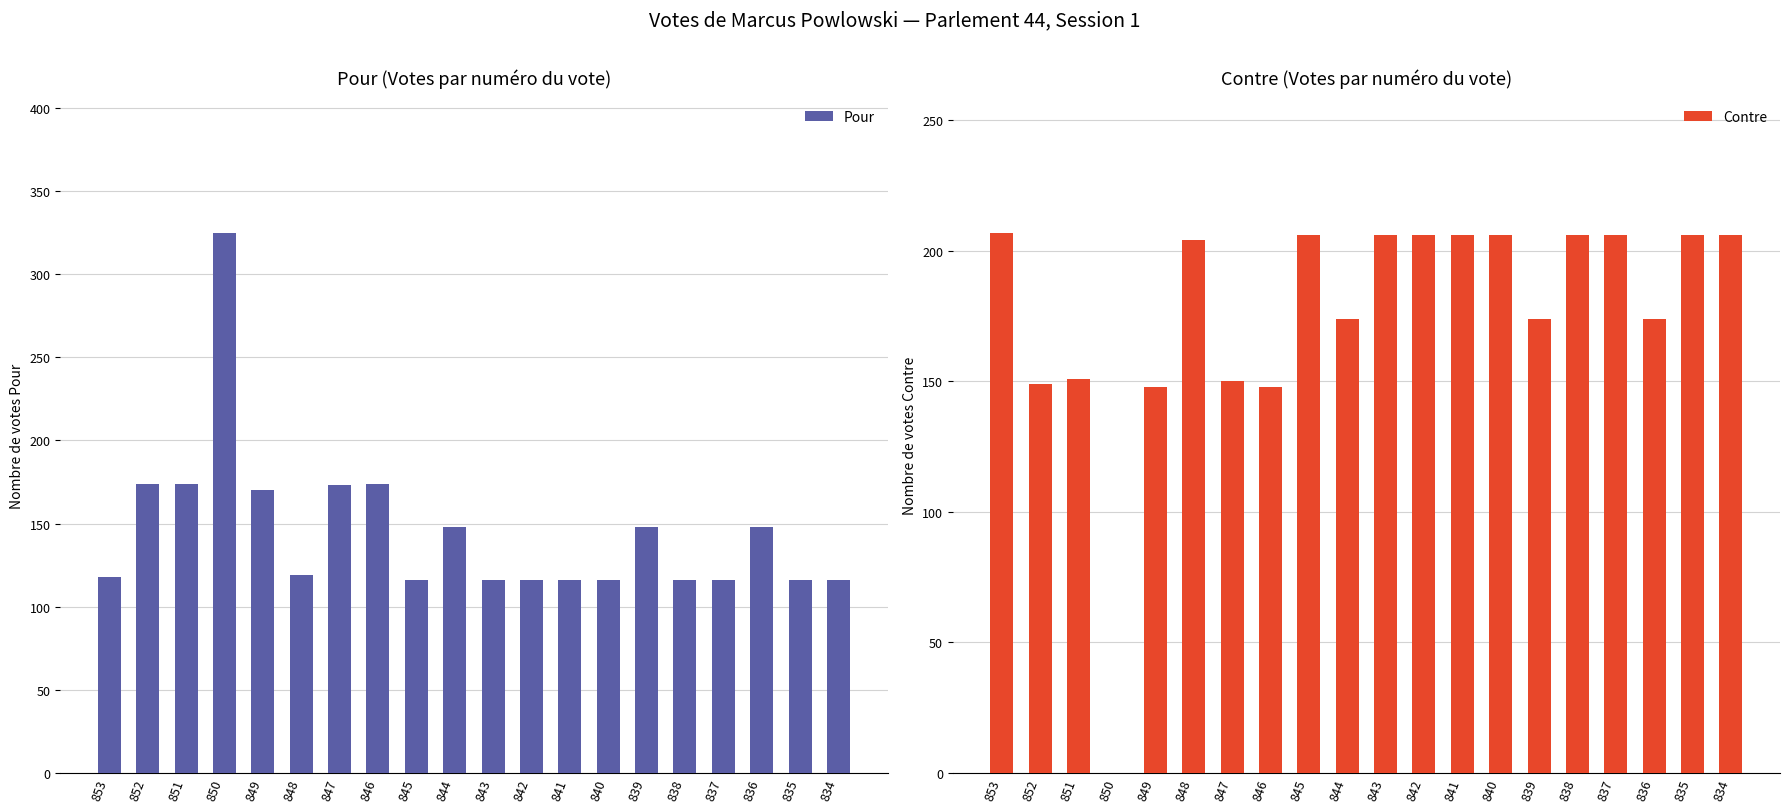

How many data points in Pour are above 119?

9